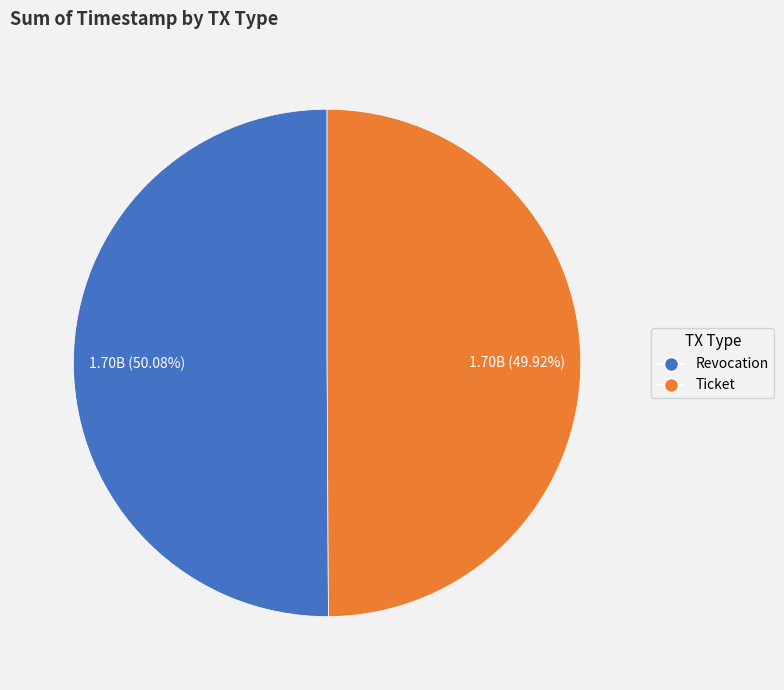

Does any single category account for the majority?

Yes